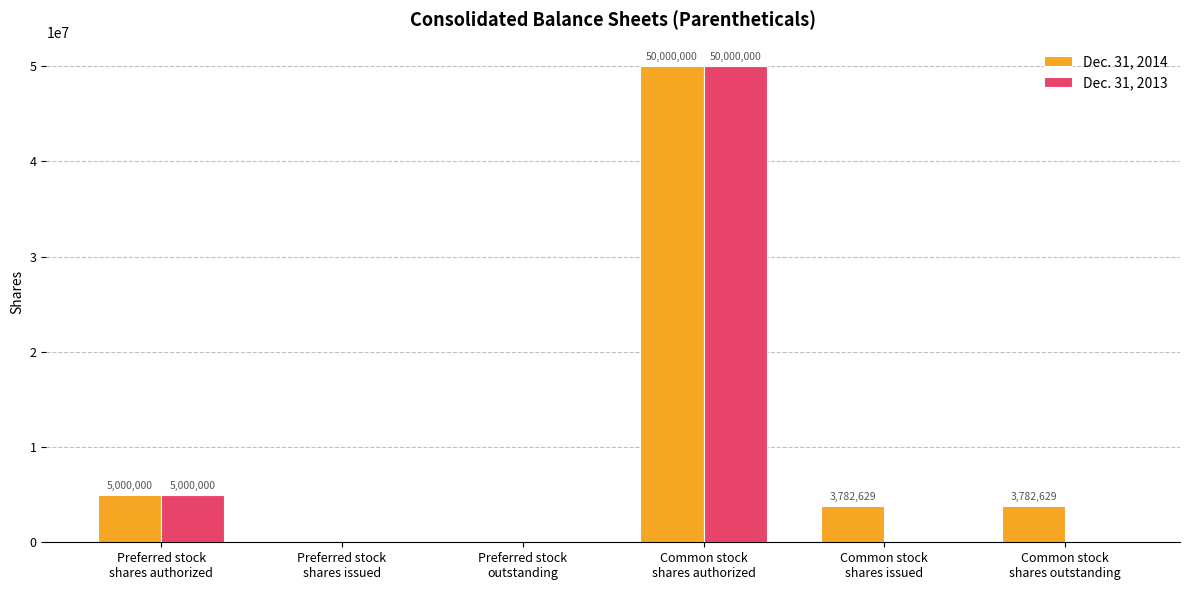

Reading left to right, list all the values displayed in this chart.

Dec. 31, 2014: Preferred stock
shares authorized=5000000	Preferred stock
shares issued=0	Preferred stock
outstanding=0	Common stock
shares authorized=50000000	Common stock
shares issued=3782629	Common stock
shares outstanding=3782629
Dec. 31, 2013: Preferred stock
shares authorized=5000000	Preferred stock
shares issued=0	Preferred stock
outstanding=0	Common stock
shares authorized=50000000	Common stock
shares issued=0	Common stock
shares outstanding=0